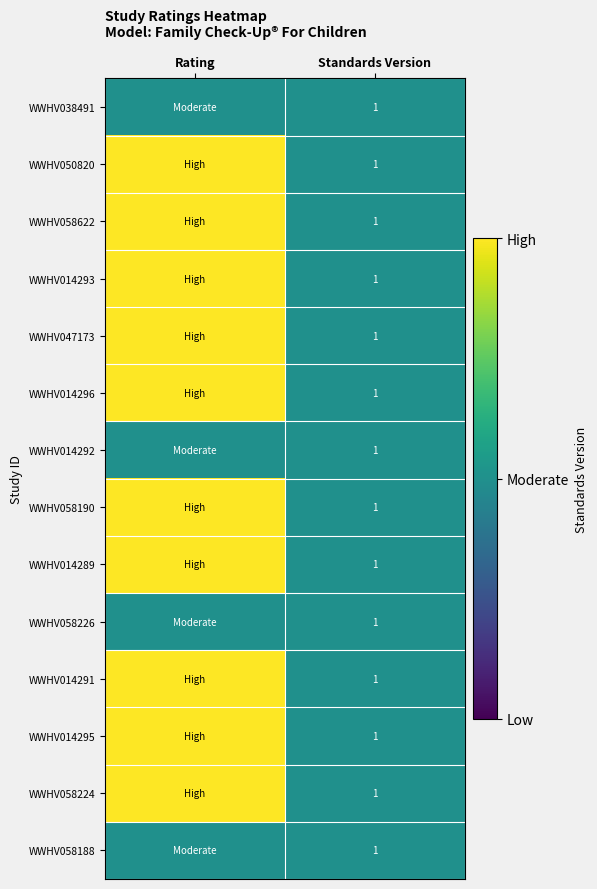

True or false: WWHV058224 has a value of 2 at Standards Version.

False